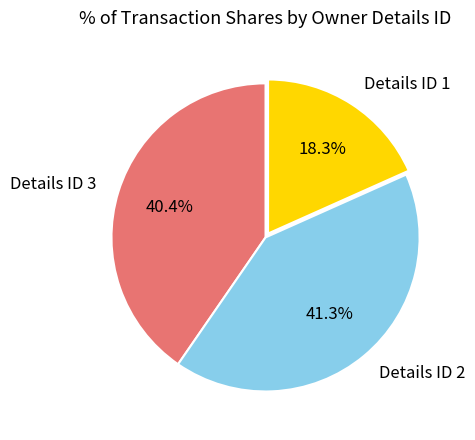

What is the largest slice in the pie chart?

Details ID 2